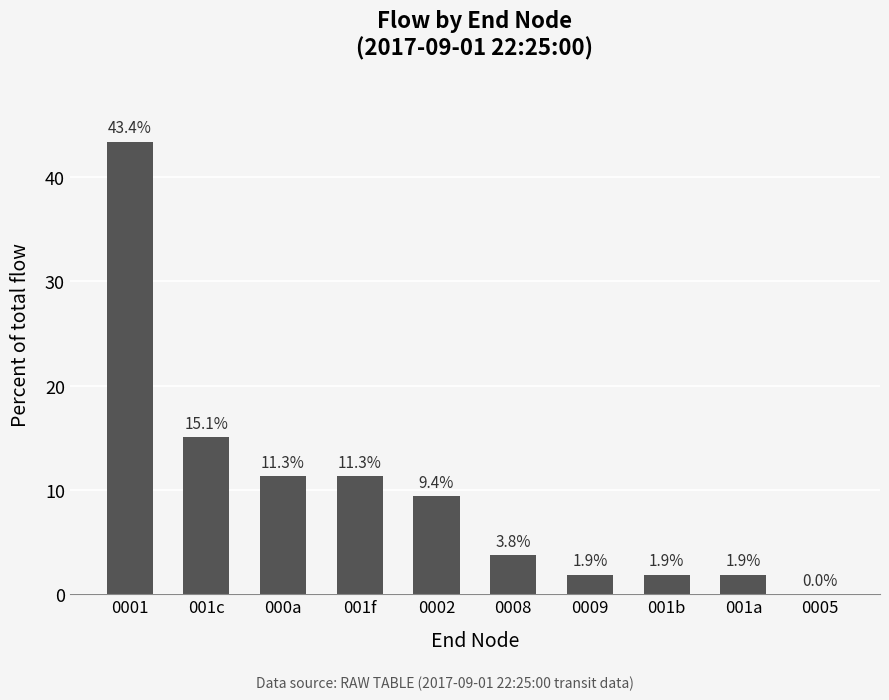

Does the chart contain stacked bars?

No